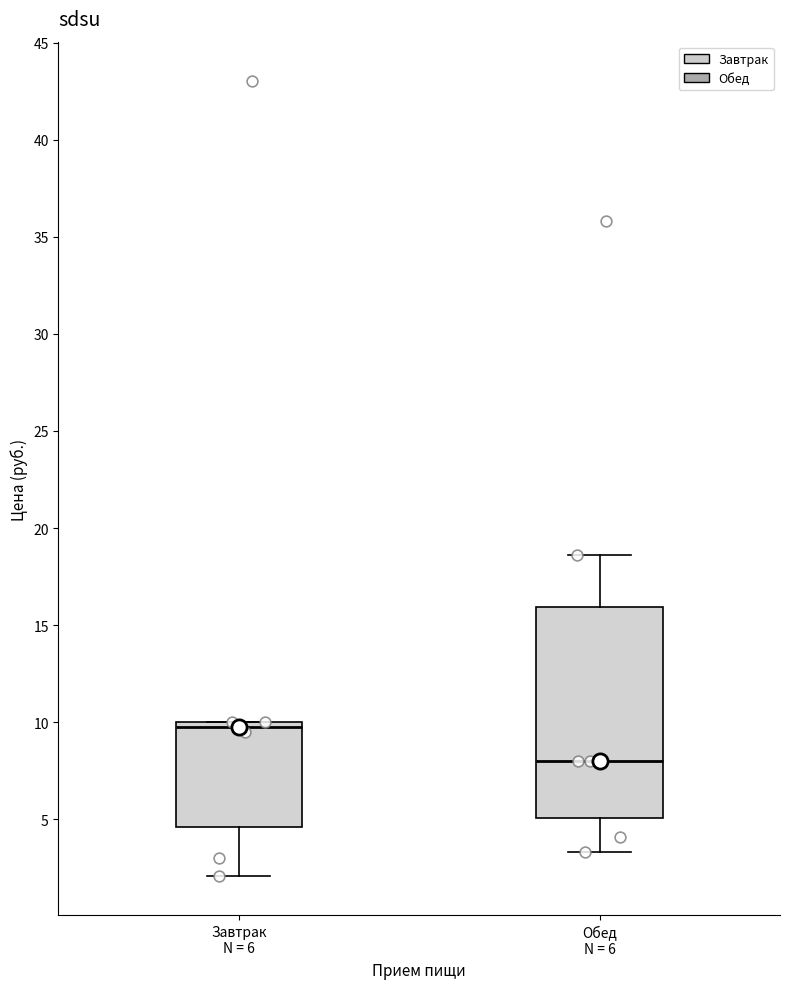

Where does the lower whisker of the box for Обед N = 6 end on the y-axis? The values are not printed on the chart, so give them approximately, as read against the axis.

3.5